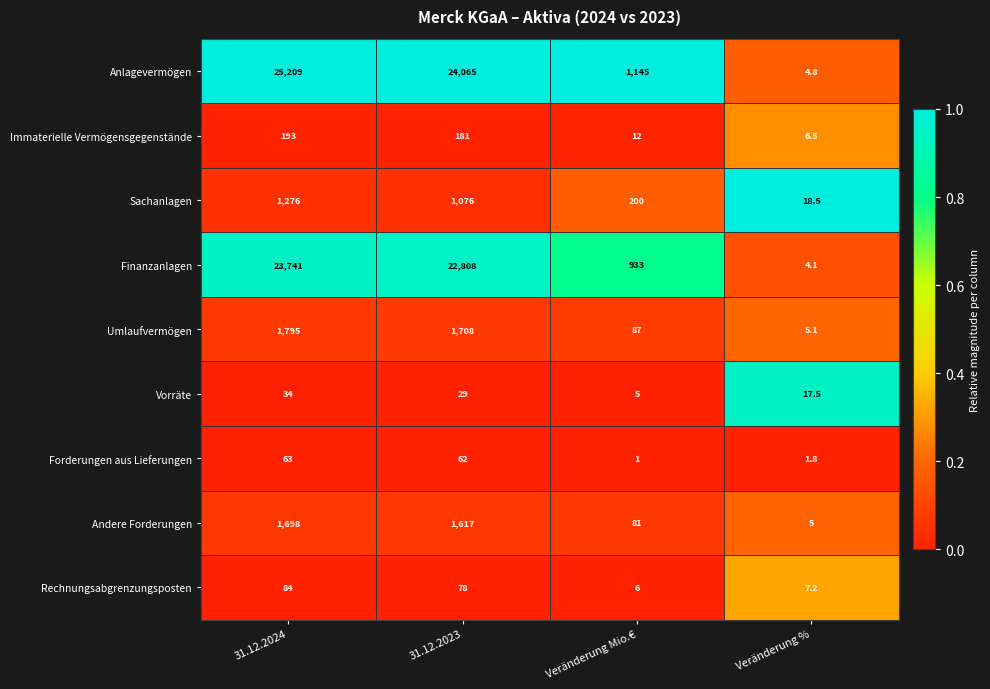

List the series in order of their peak value, lowest first.

Vorräte, Forderungen aus Lieferungen, Rechnungsabgrenzungsposten, Immaterielle Vermögensgegenstände, Sachanlagen, Andere Forderungen, Umlaufvermögen, Finanzanlagen, Anlagevermögen